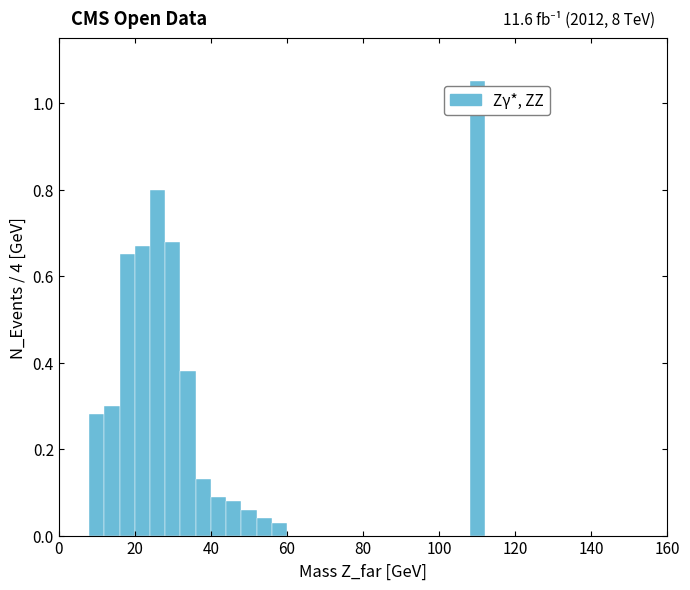

Read against the x-axis, roughly where is the centre of the tallest bar?

110